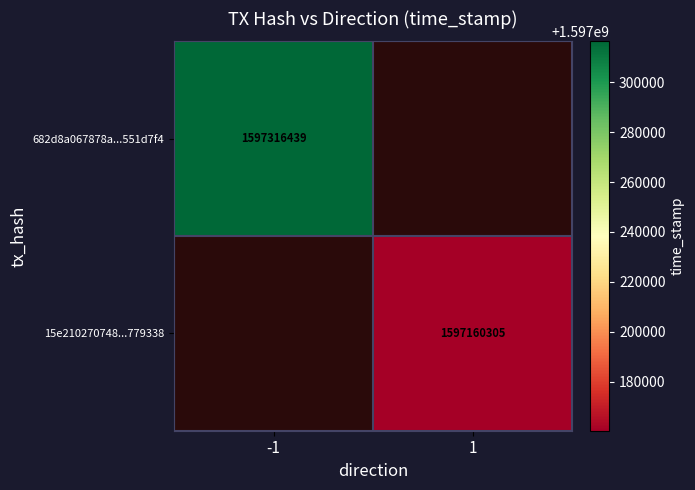

The value of 682d8a067878a...551d7f4 at -1 is 2156385214. True or false?

False